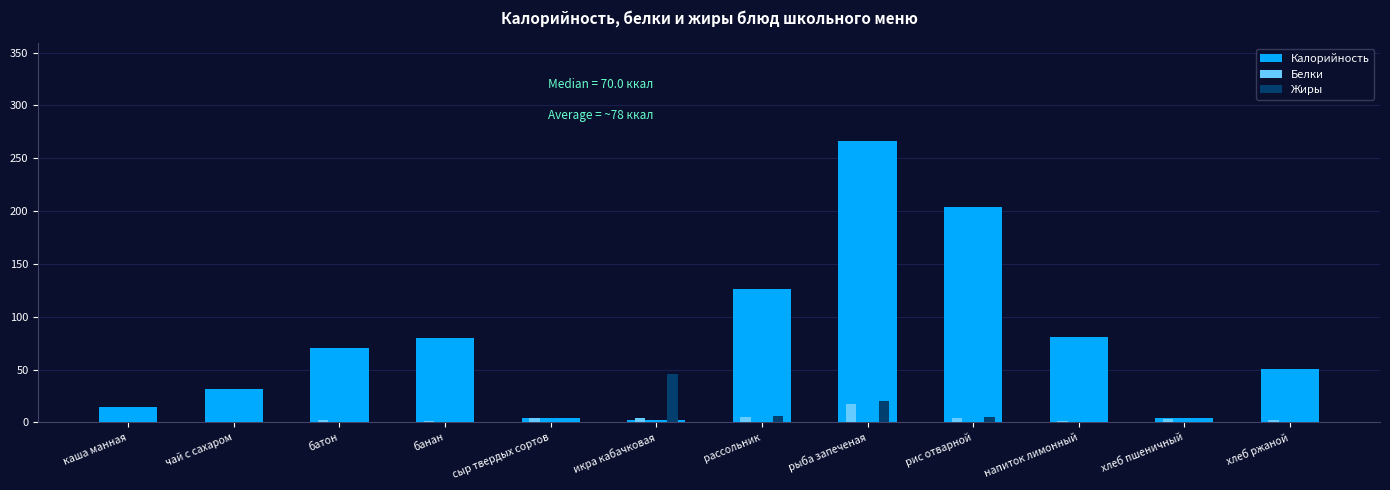

Which series has the largest total across all categories?

Калорийность